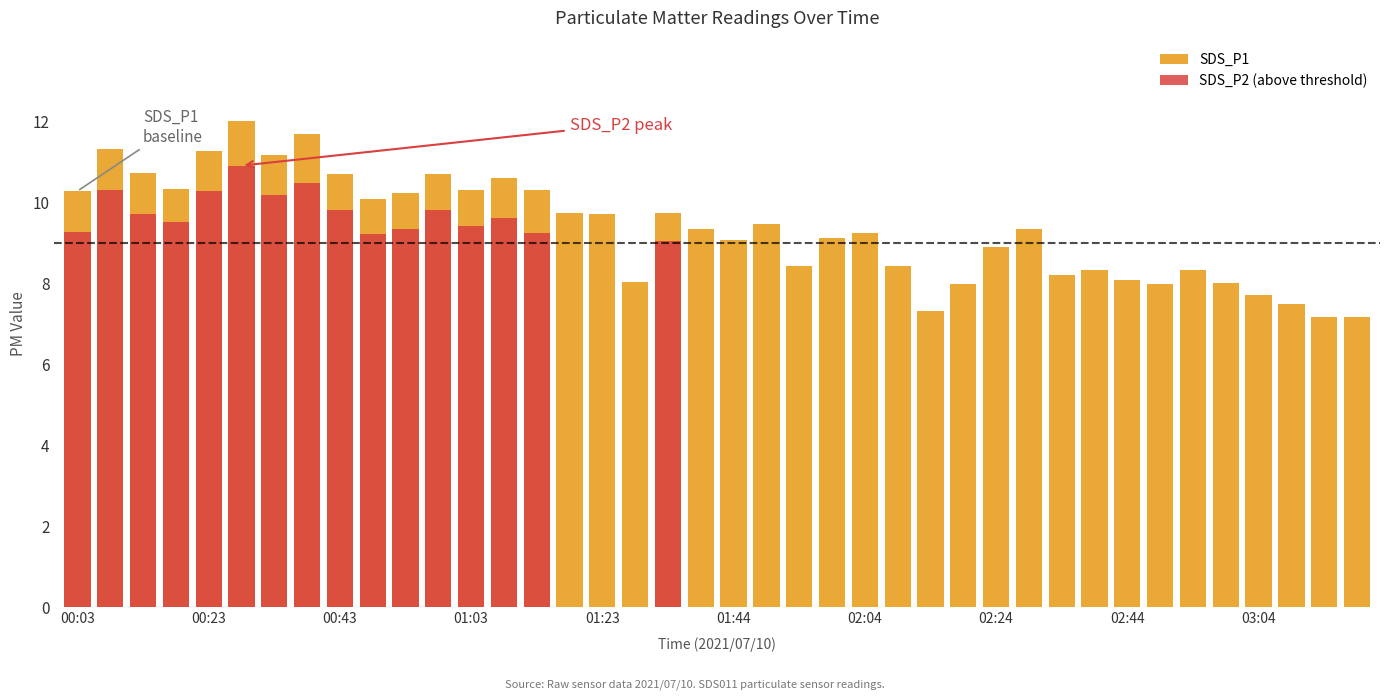

Is it true that SDS_P2 (above threshold) equals 0.0 at 26?

True